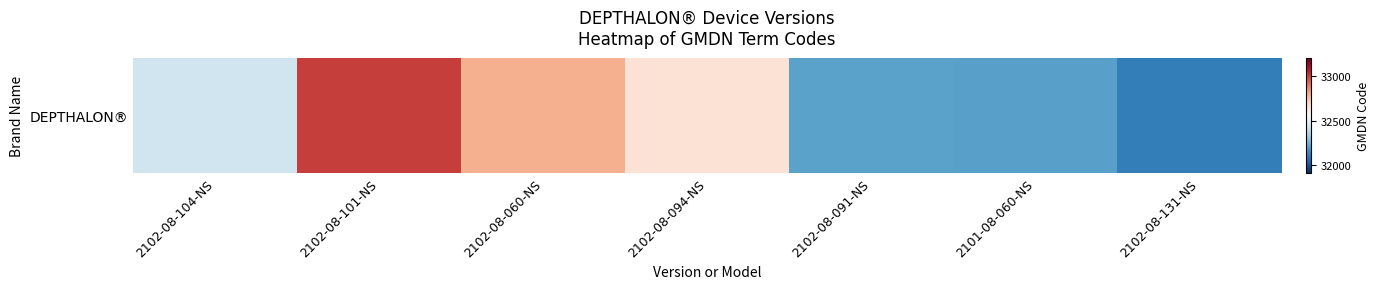

List the labels in order of value, smallest first.

2102-08-131-NS, 2101-08-060-NS, 2102-08-091-NS, 2102-08-104-NS, 2102-08-094-NS, 2102-08-060-NS, 2102-08-101-NS